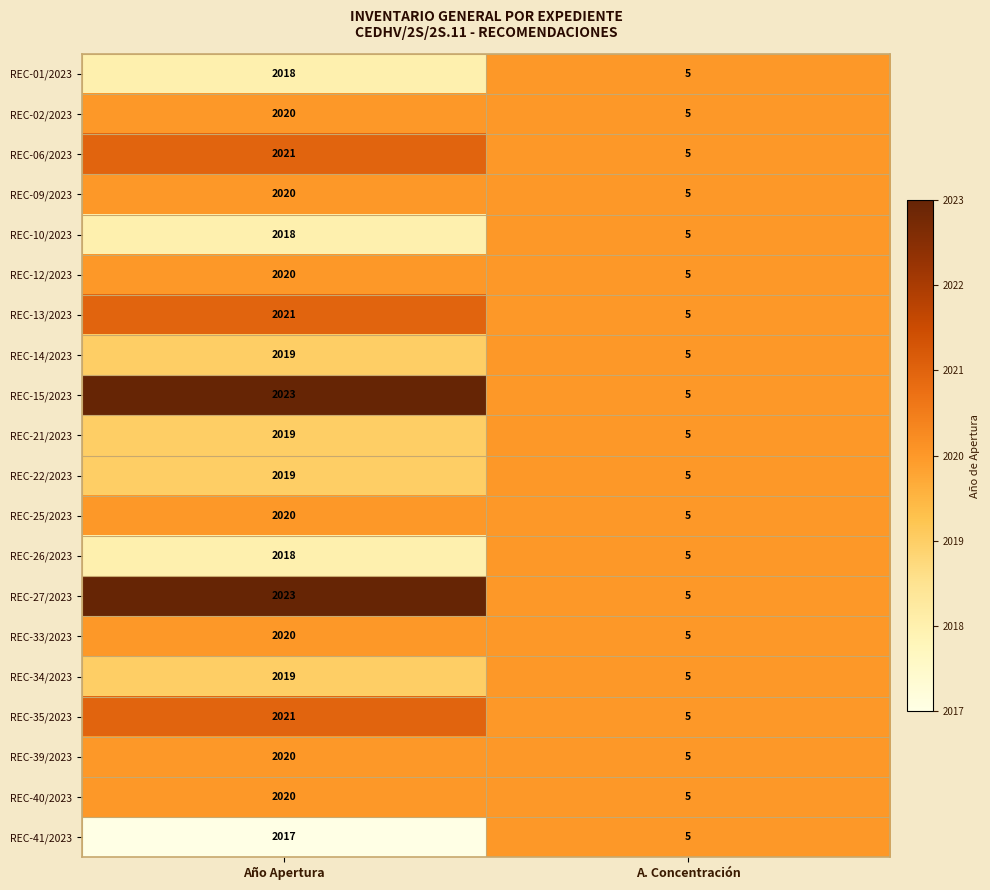

What is the difference between the REC-21/2023 values at A. Concentración and Año Apertura?

2014